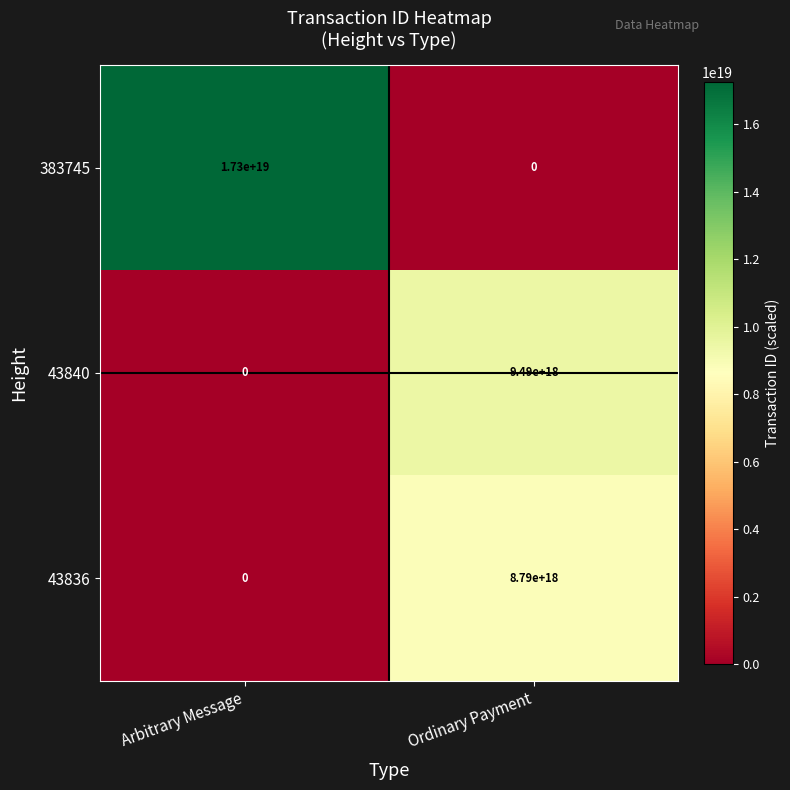

Which series changed the most between Arbitrary Message and Ordinary Payment?

383745